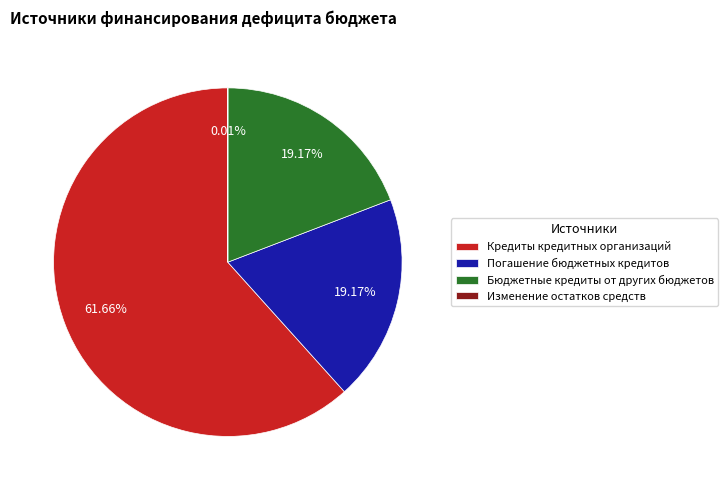

Is the sum of Погашение бюджетных кредитов and Бюджетные кредиты от других бюджетов greater than half?

No